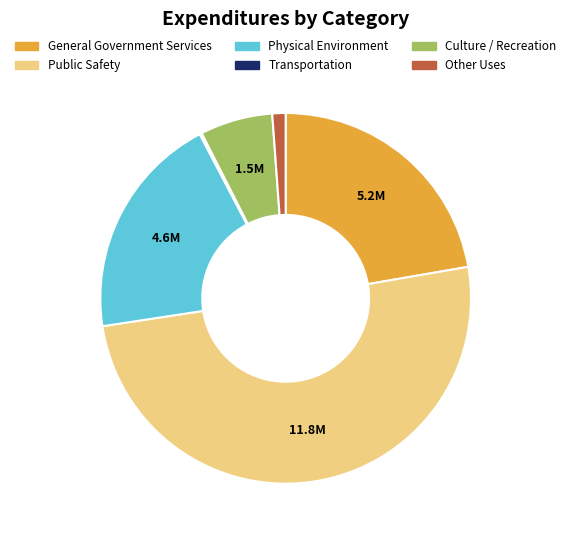

The General Government Services slice represents 15% of the pie. True or false?

False